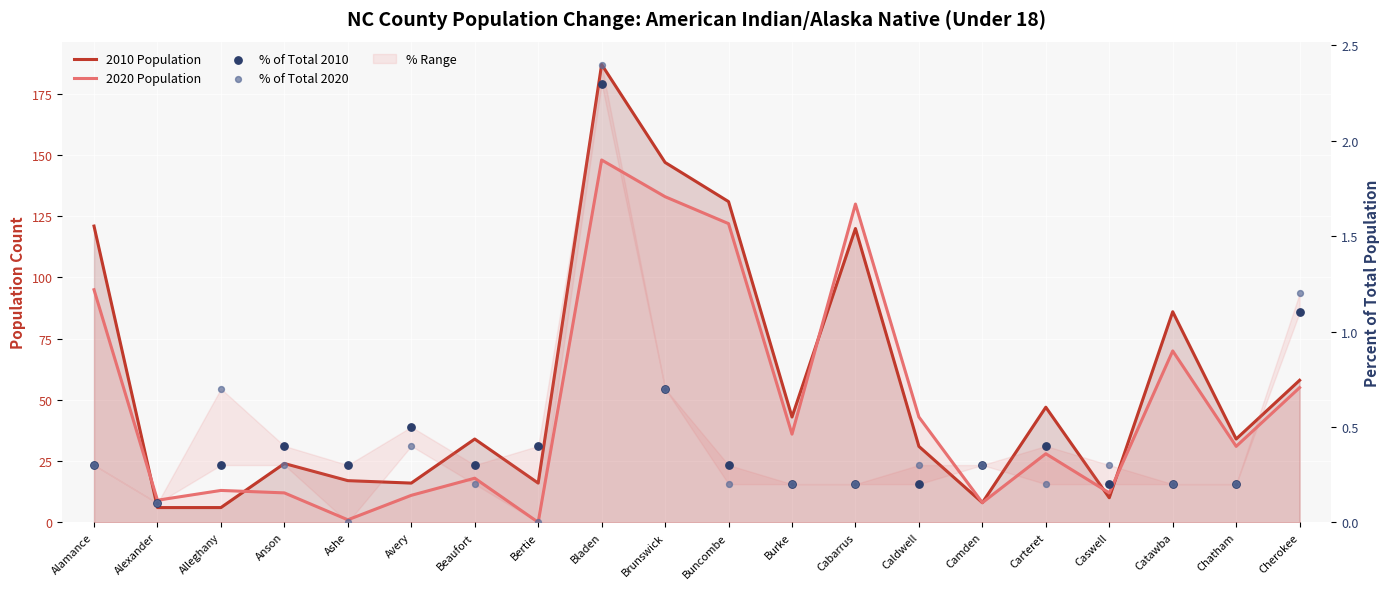

What is the total value across all series at Alleghany?

20.0